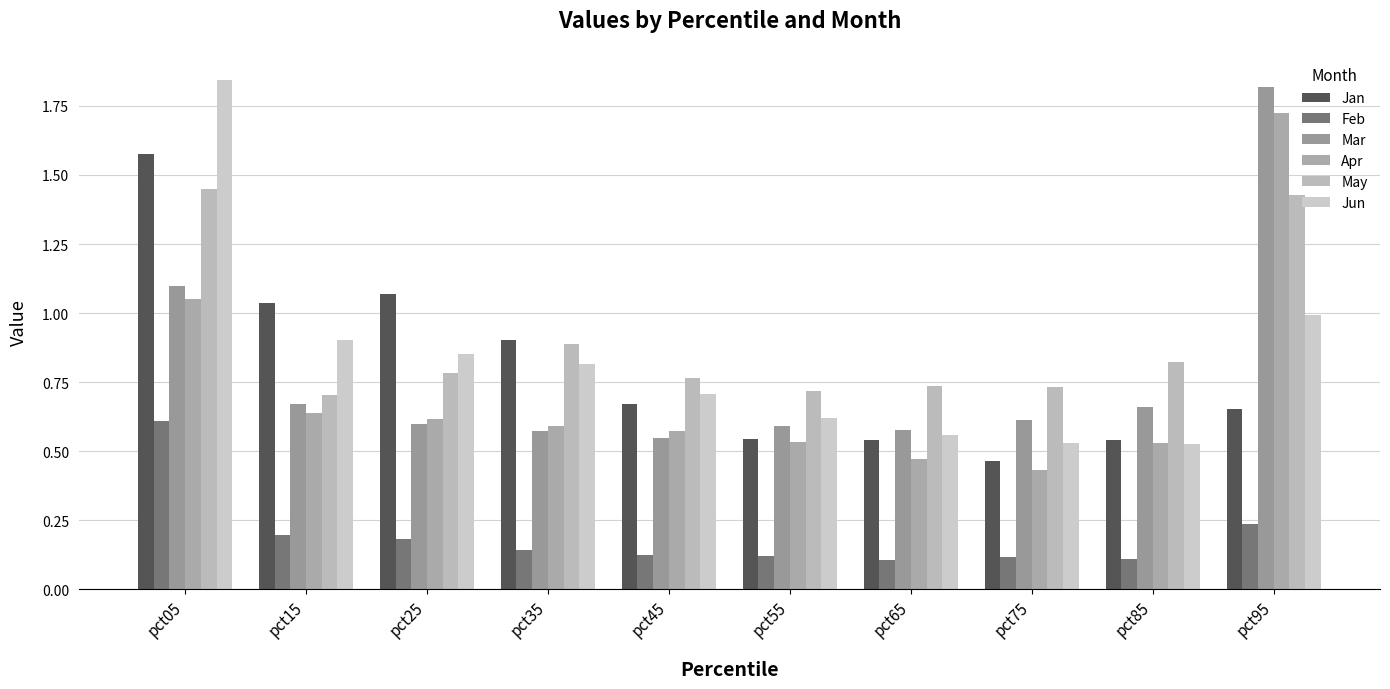

Is it true that Jun equals 0.9 at pct85?

False